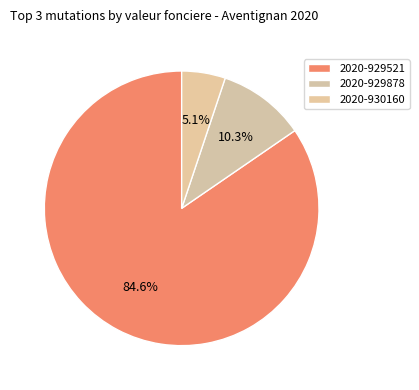

Is it true that 2020-929521 is 71% of the pie?

False